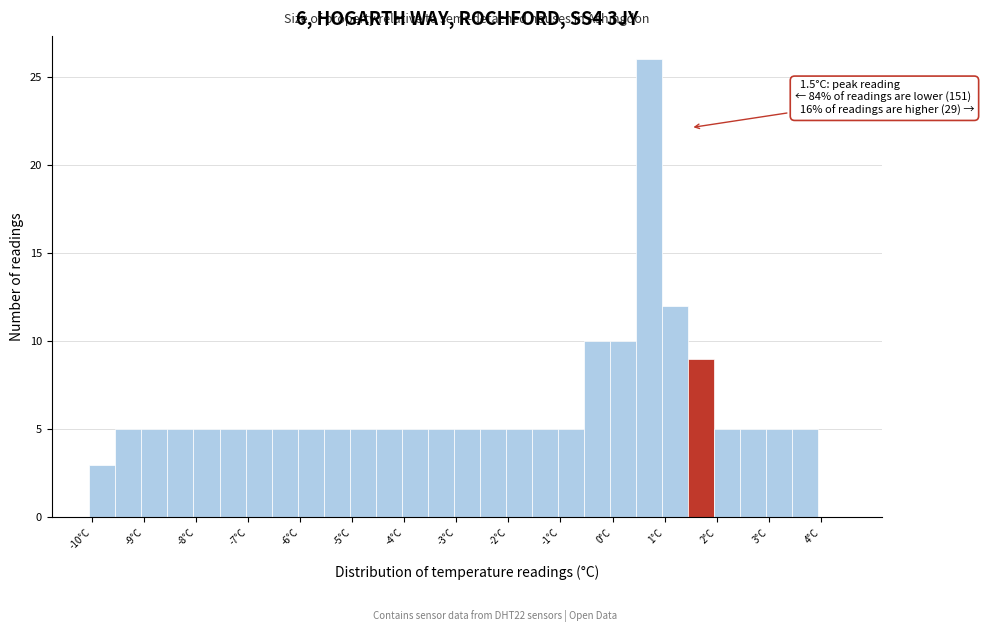

Which range on the x-axis has the tallest bar?

0.45 to 0.95